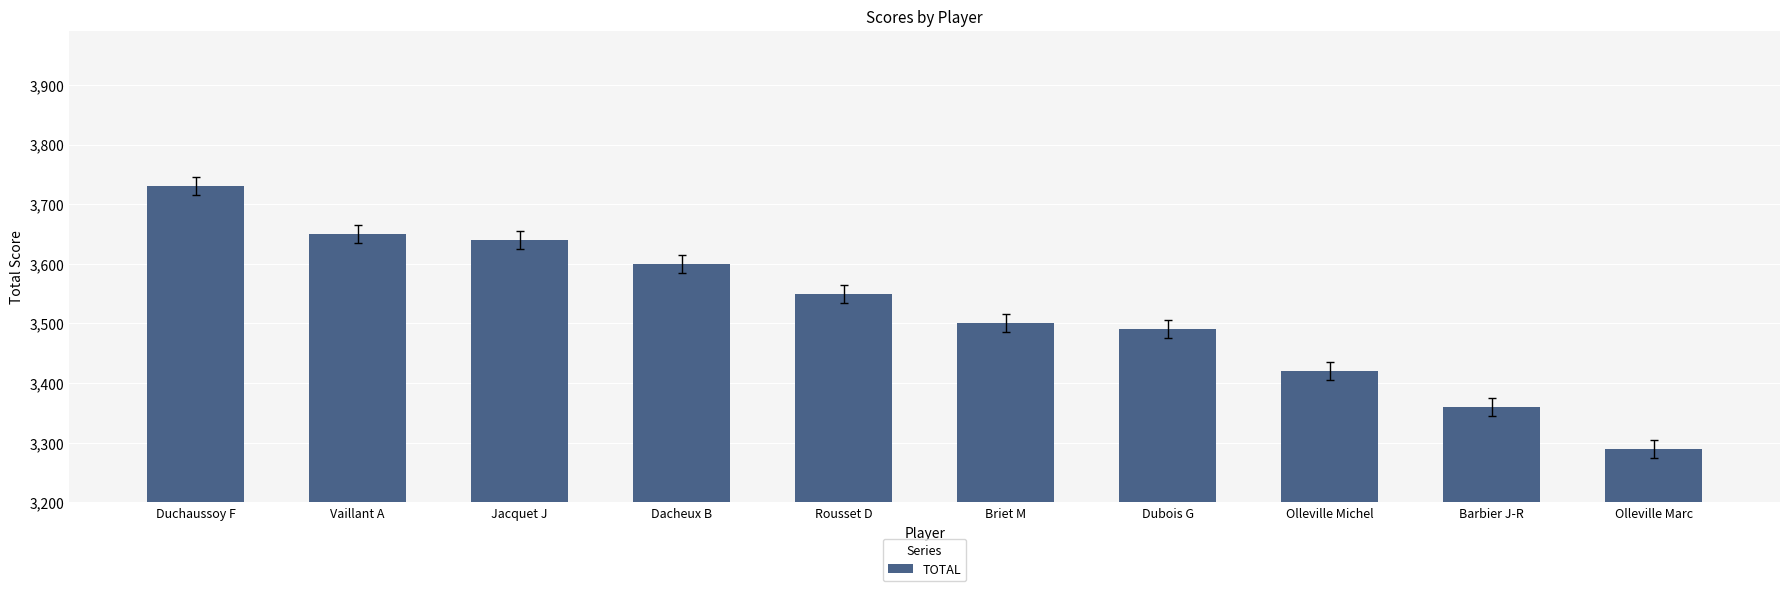

Reading left to right, what are all the values shown in this chart?

Duchaussoy F=3730	Vaillant A=3650	Jacquet J=3640	Dacheux B=3600	Rousset D=3550	Briet M=3500	Dubois G=3490	Olleville Michel=3420	Barbier J-R=3360	Olleville Marc=3290